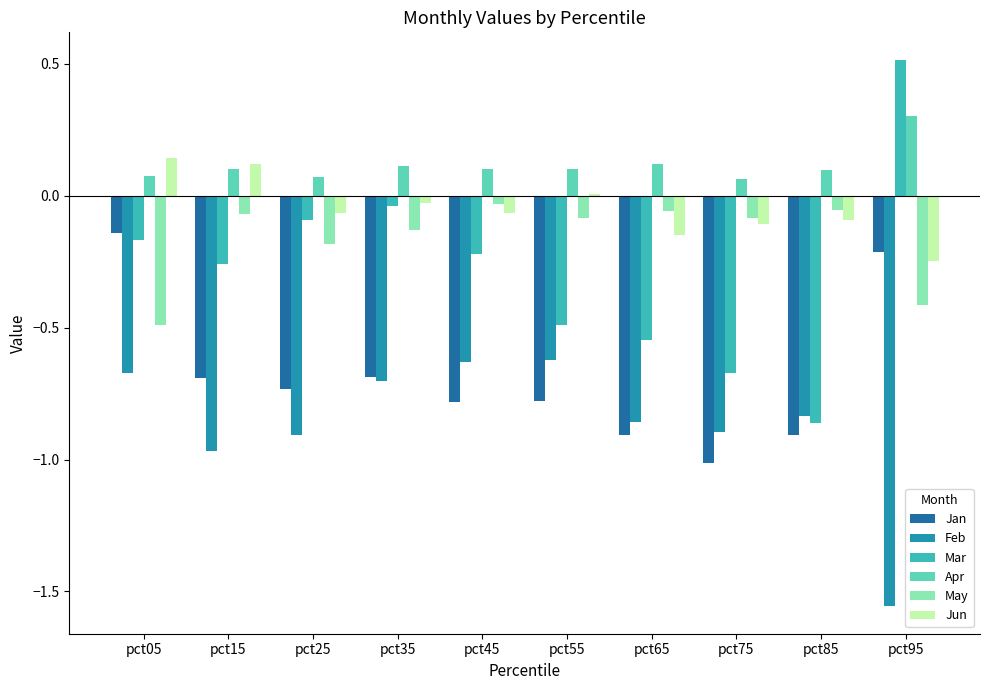

Where is Jun nearest to the value 0?

pct55